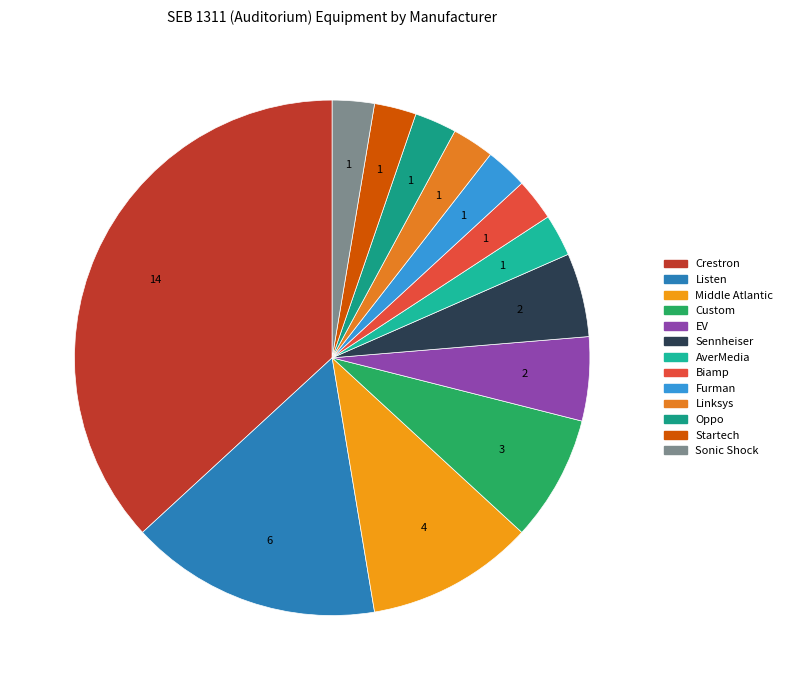

Do Middle Atlantic and Furman together represent more than half of the pie?

No